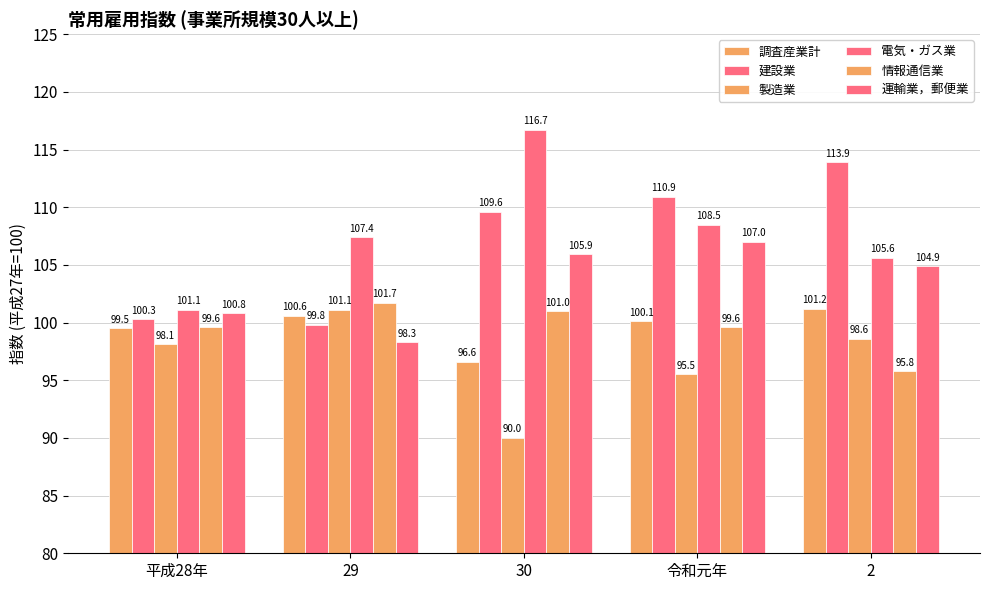

How many bars are there in each group?

6